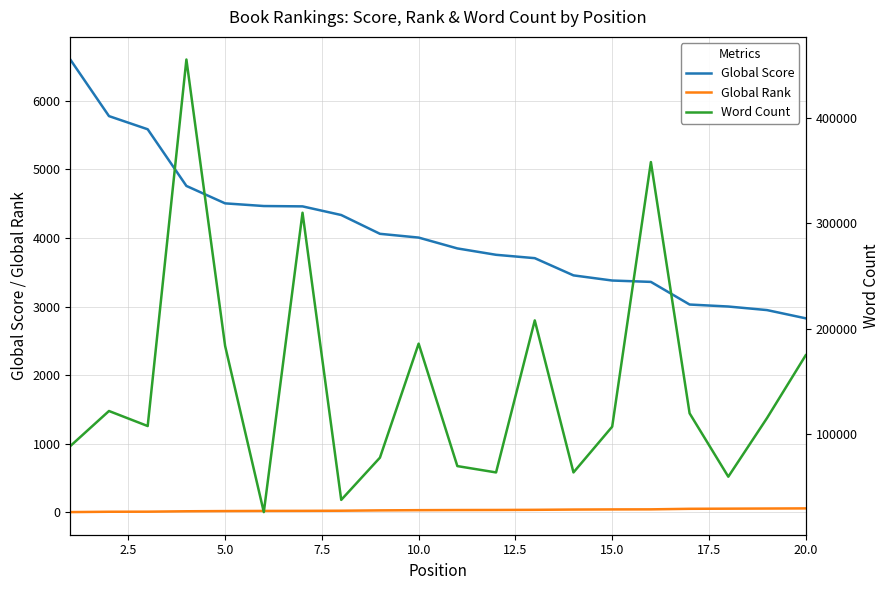

How many series are shown in this chart?

3